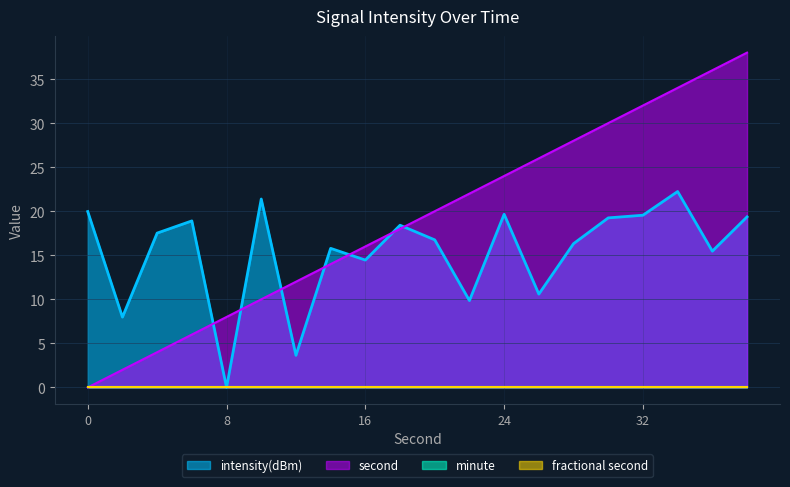

What is the sum of the second values at 8 and 12?

20.0